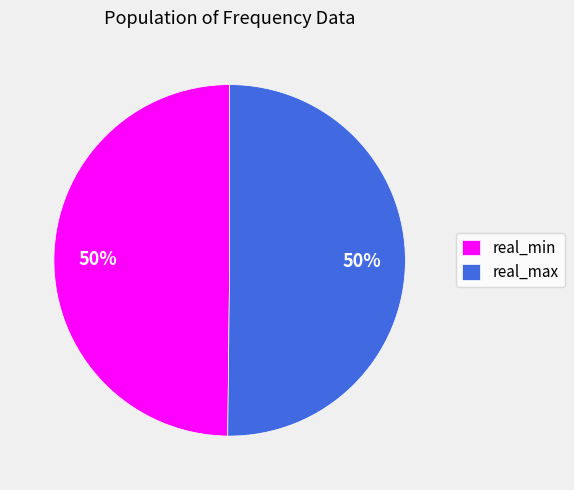

To the nearest percent, what percentage of the pie is real_max?

50%